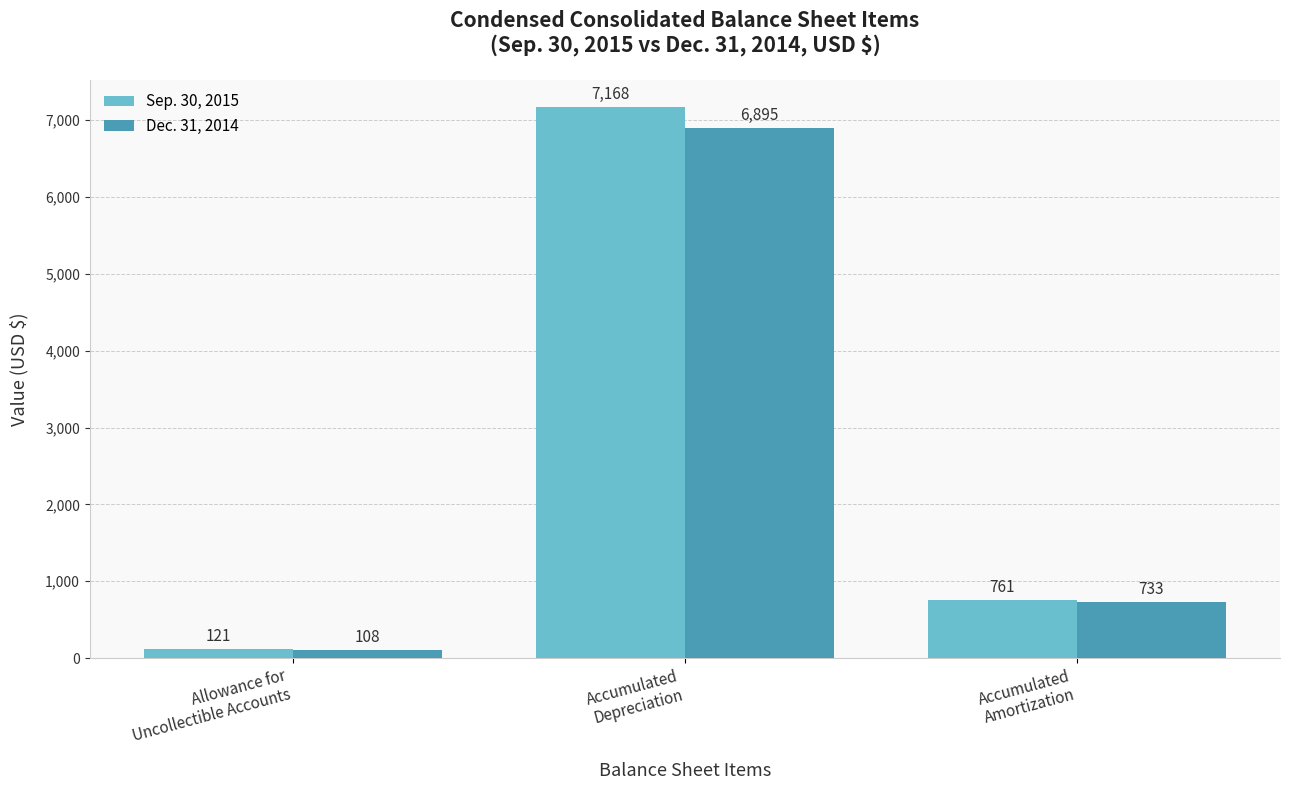

At Allowance for
Uncollectible Accounts, list the series in order from smallest to largest.

Dec. 31, 2014, Sep. 30, 2015